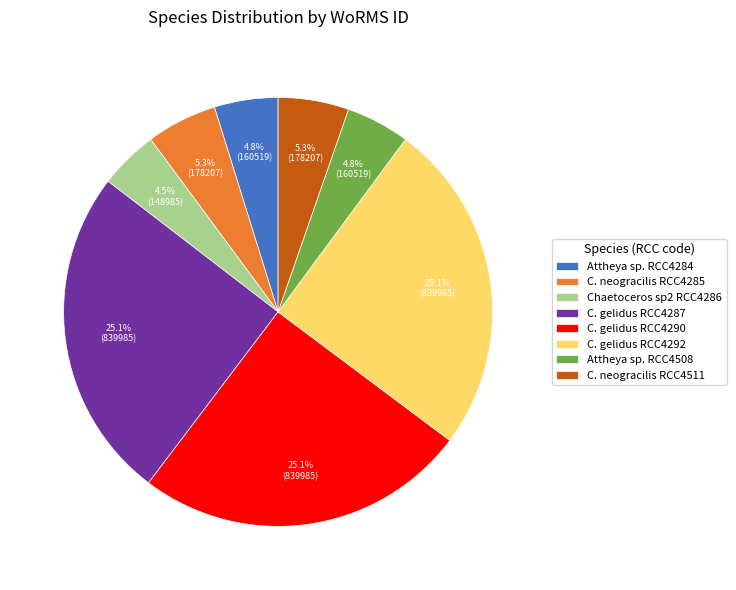

How many segments does this pie chart have?

8